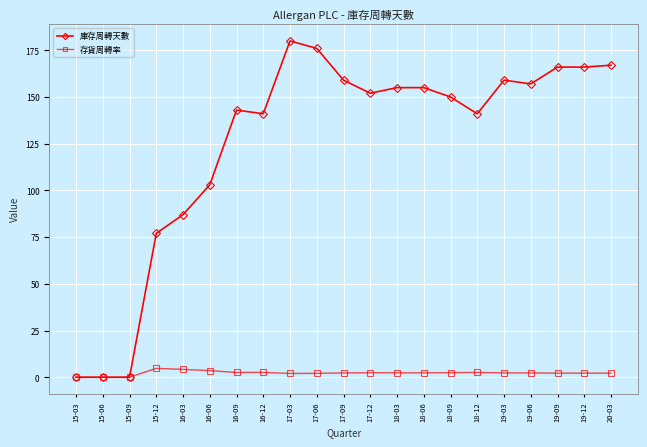

Which category has the highest value across all series?

17-03